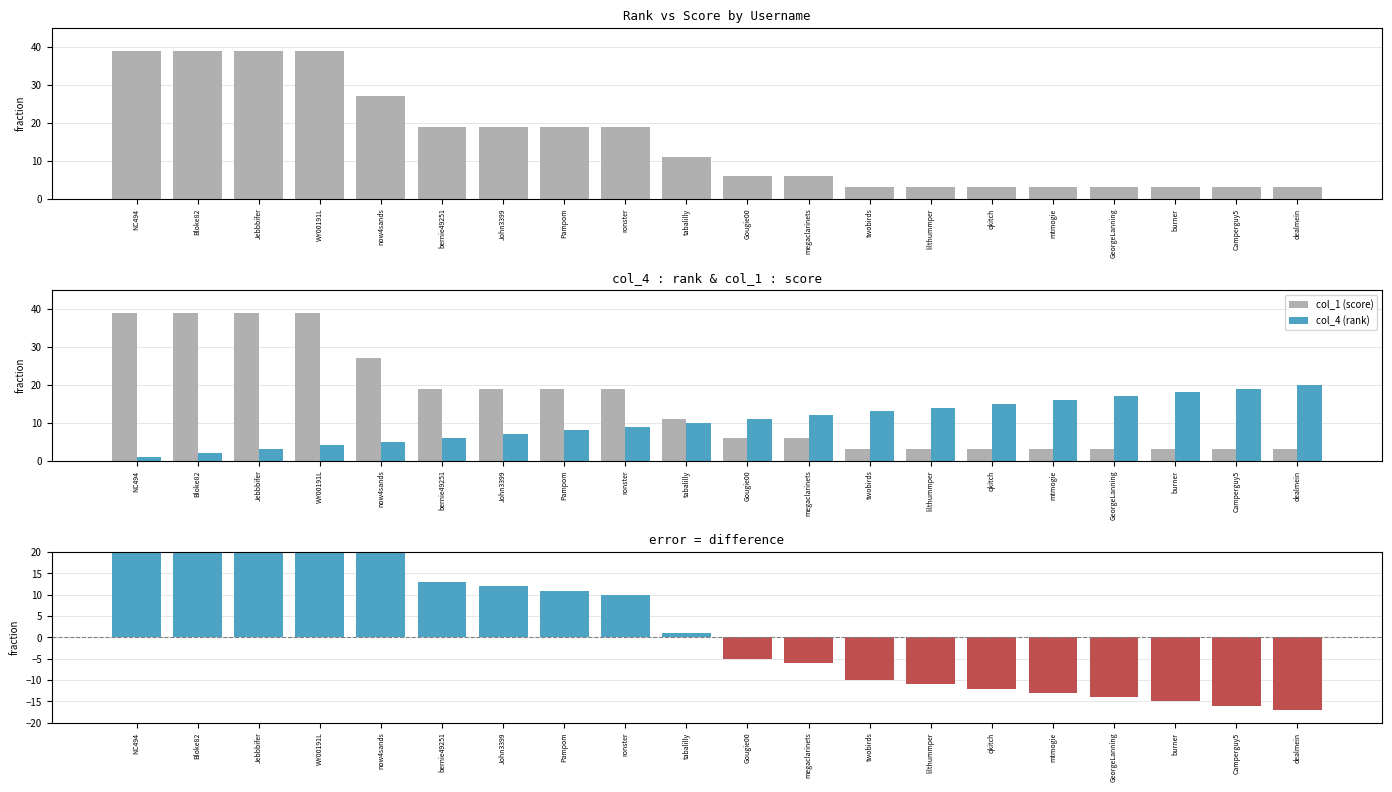

How many values in the col_4 (rank) series exceed 11?

9